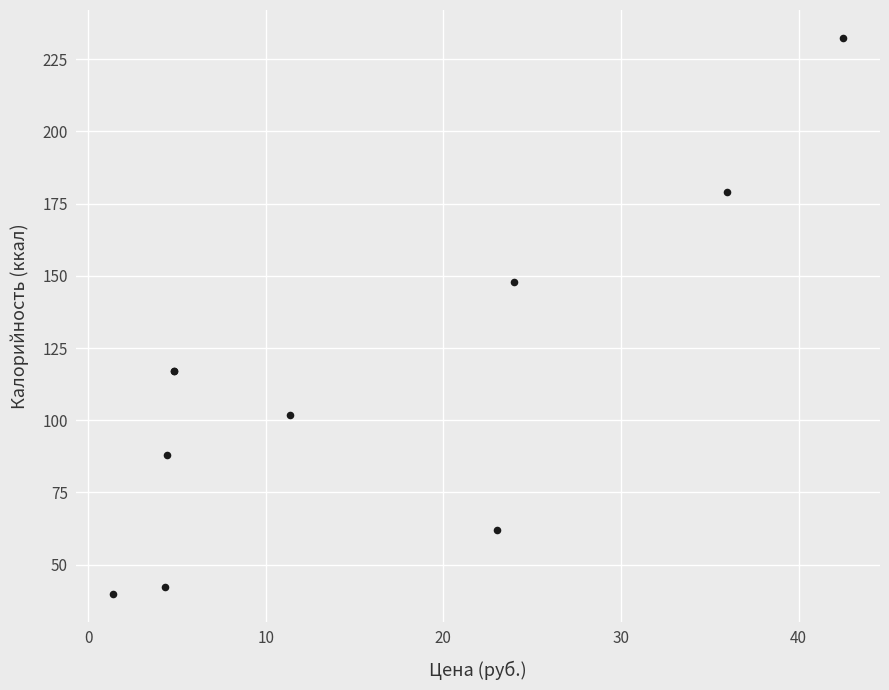

What Y value in the scatter plot is closest to 136?

148.0